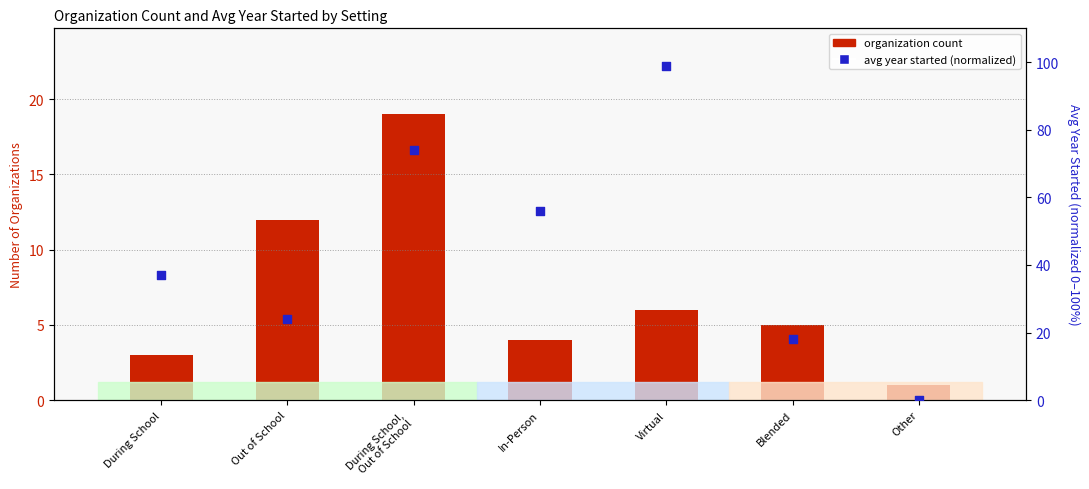

What is the total value across all series at In-Person?

60